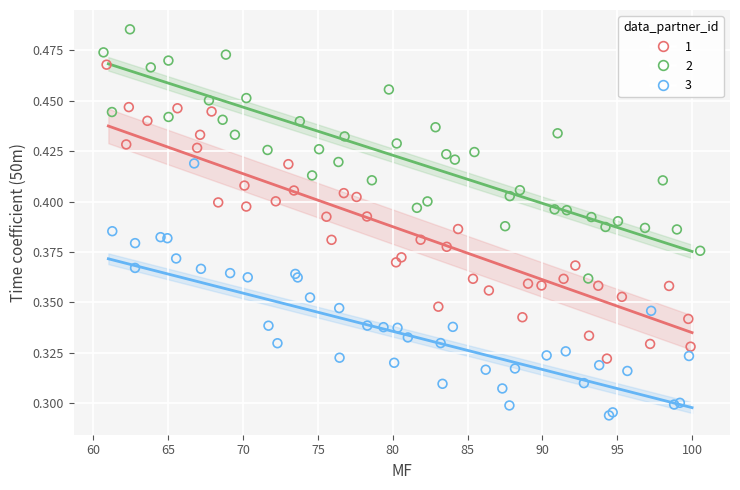

Which series contains the lowest Y value?

3